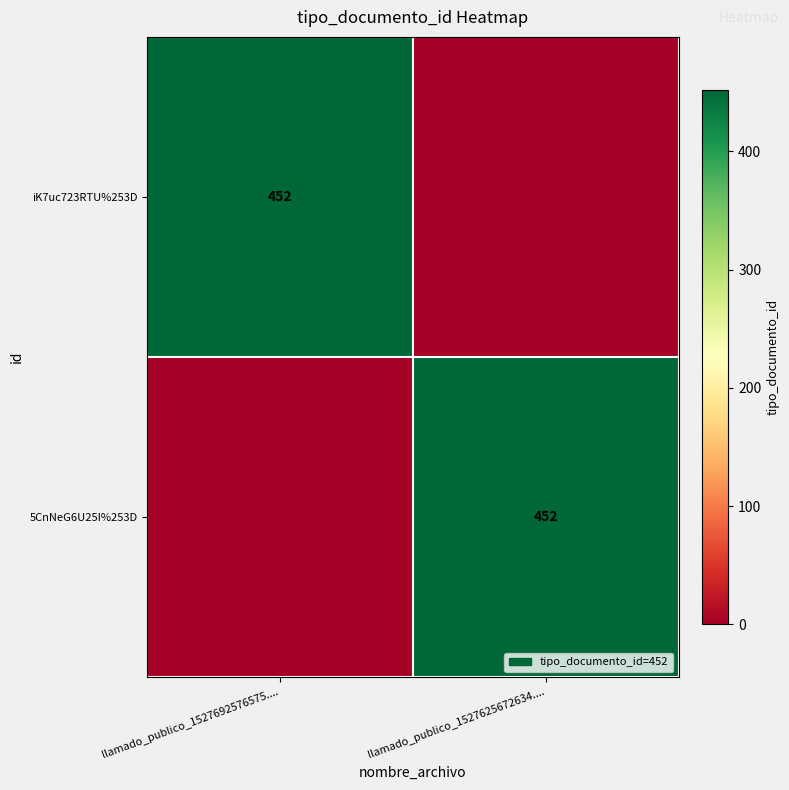

Is it true that 5CnNeG6U25I%253D equals 452 at llamado_publico_1527625672634....?

True